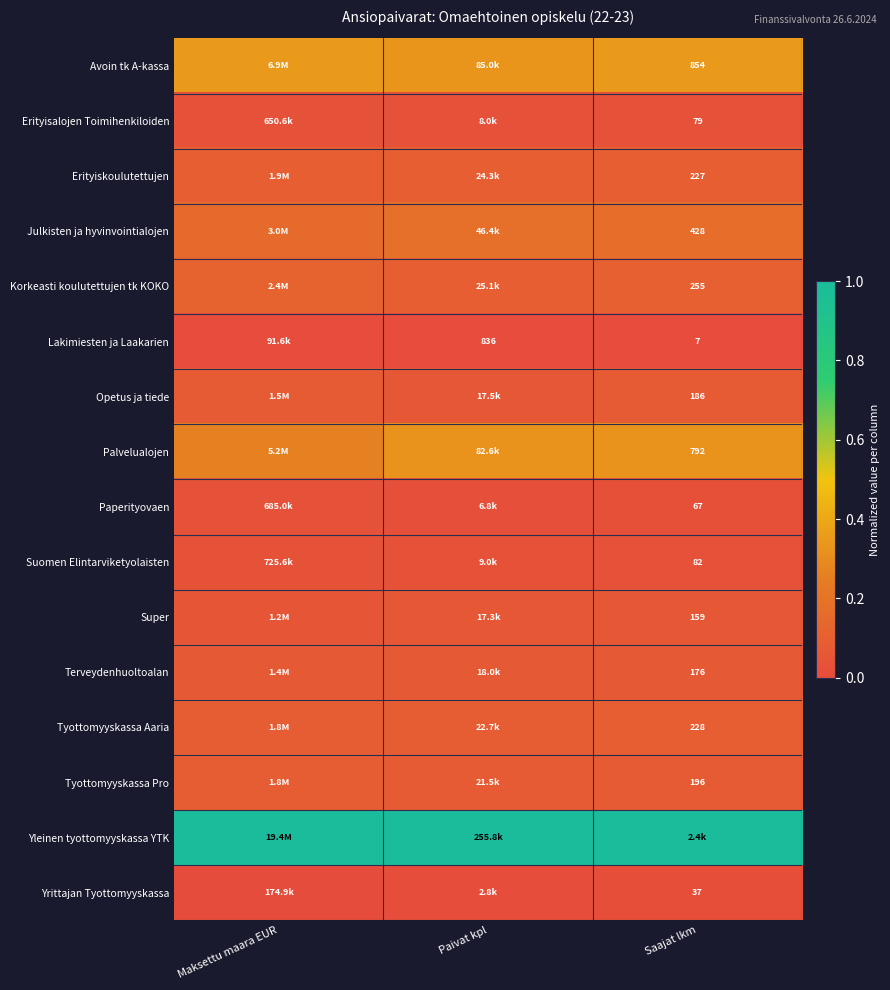

Which series has the largest total across all categories?

Yleinen tyottomyyskassa YTK